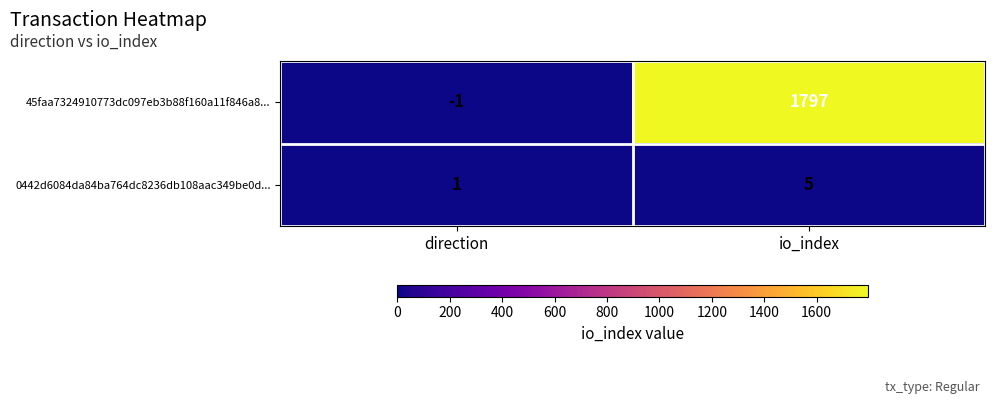

Count the number of data series in this chart.

2